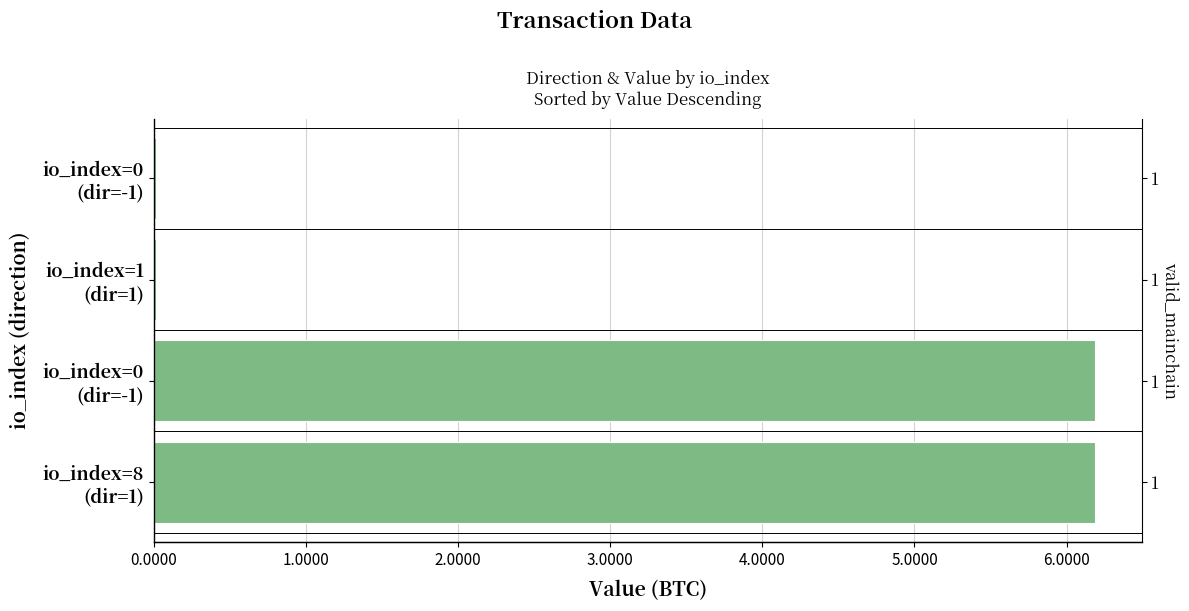

Rank the categories by value from lowest to highest.

io_index=1 (dir=1), io_index=0 (dir=-1), io_index=8 (dir=1), io_index=0 (dir=-1)